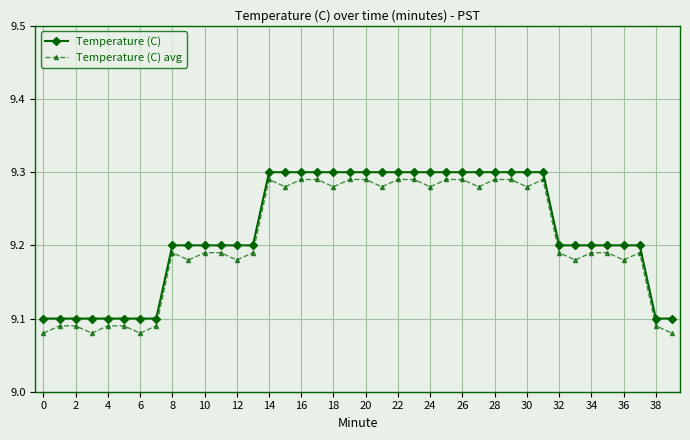

True or false: Temperature (C) and Temperature (C) avg cross at least once.

False